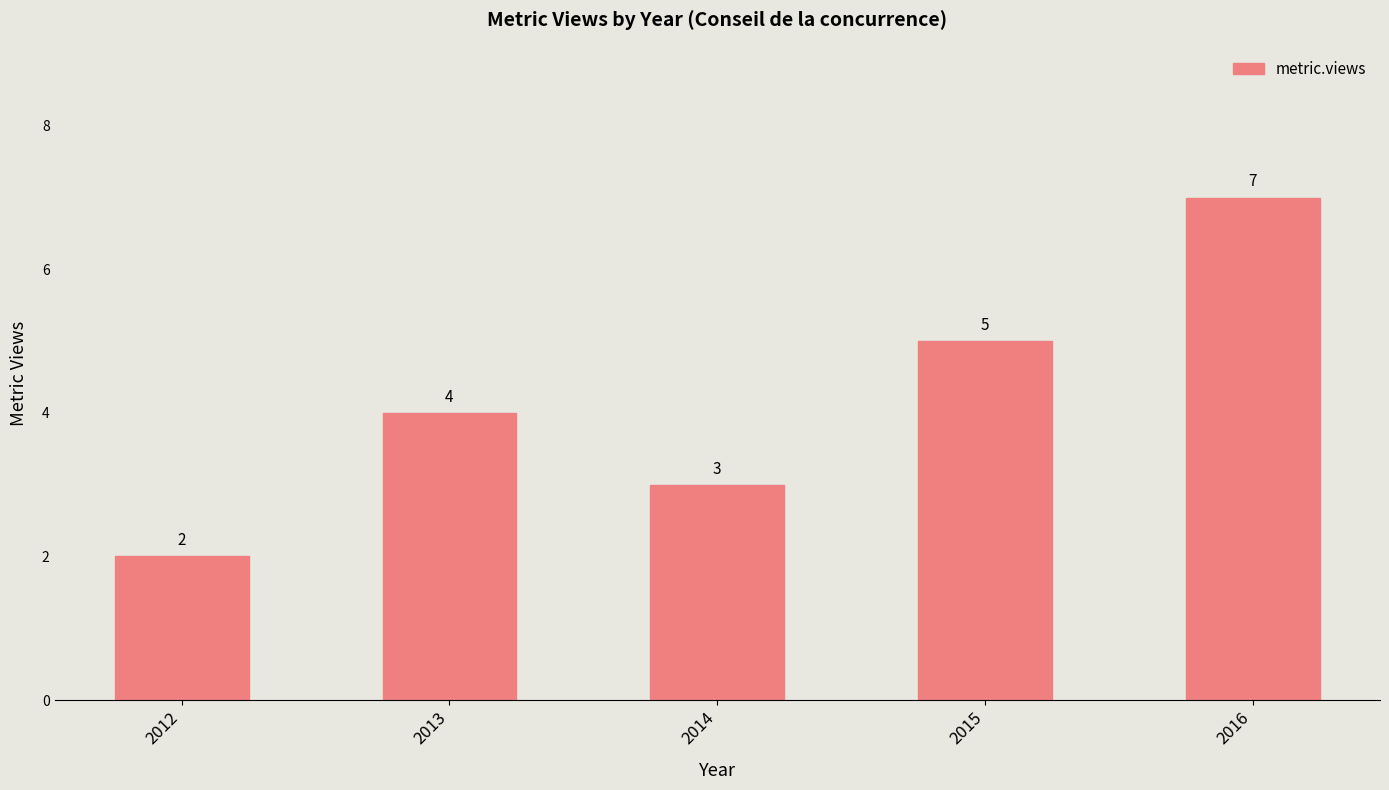

Does the chart contain any negative values?

No